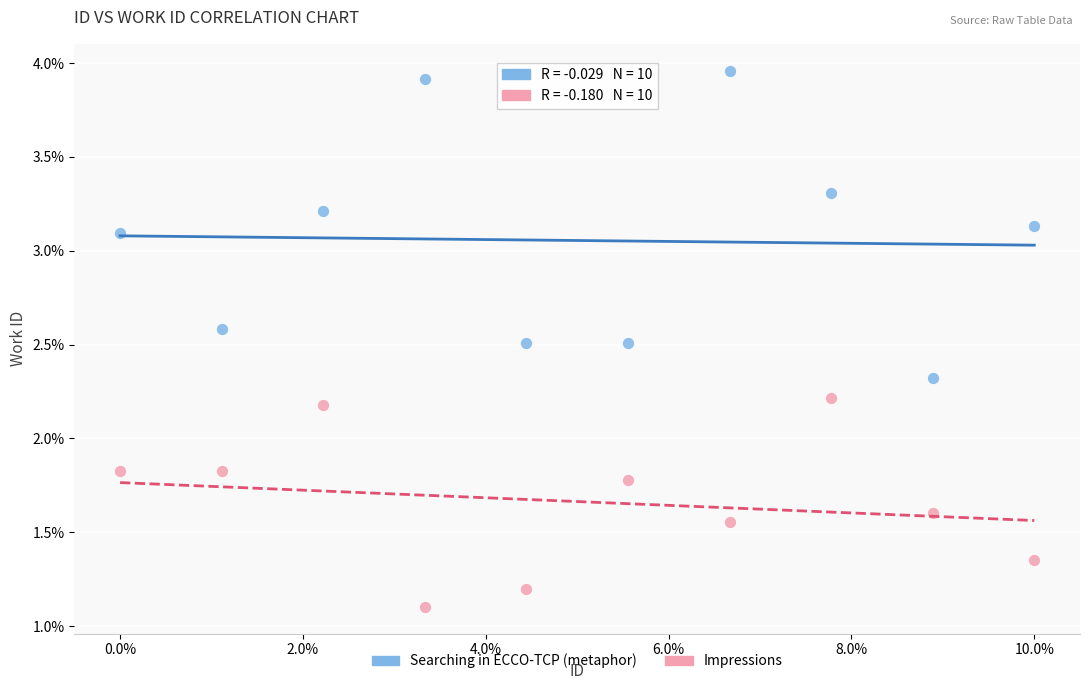

Which series contains the lowest Y value?

Impressions